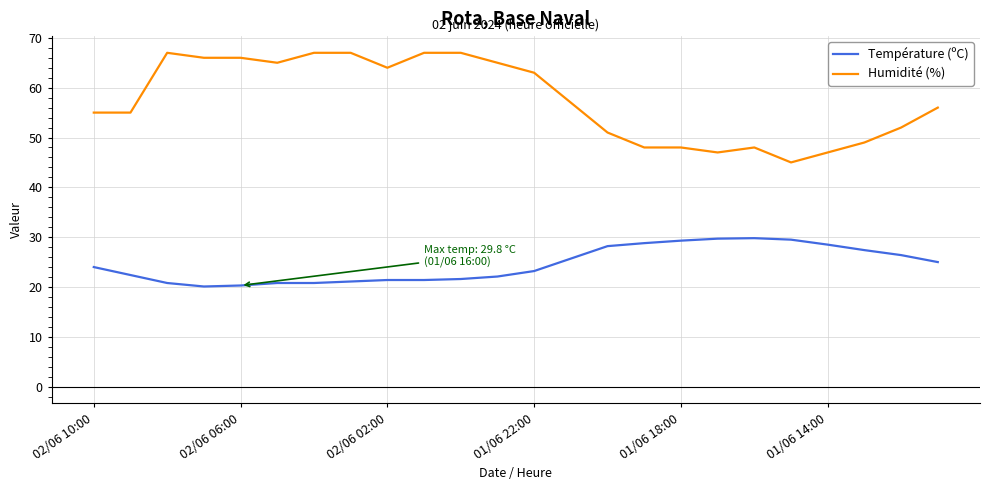

List the series in order of their overall mean, lowest first.

Température (ºC), Humidité (%)